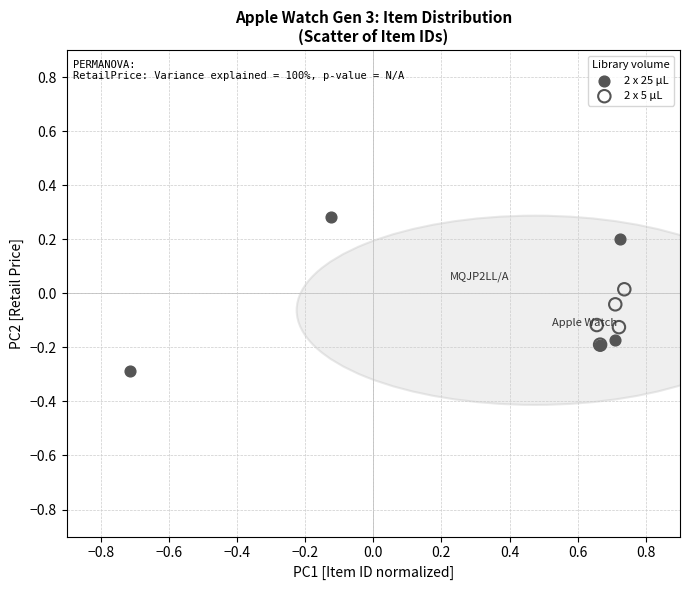

Which series contains the lowest Y value?

2 x 25 µL